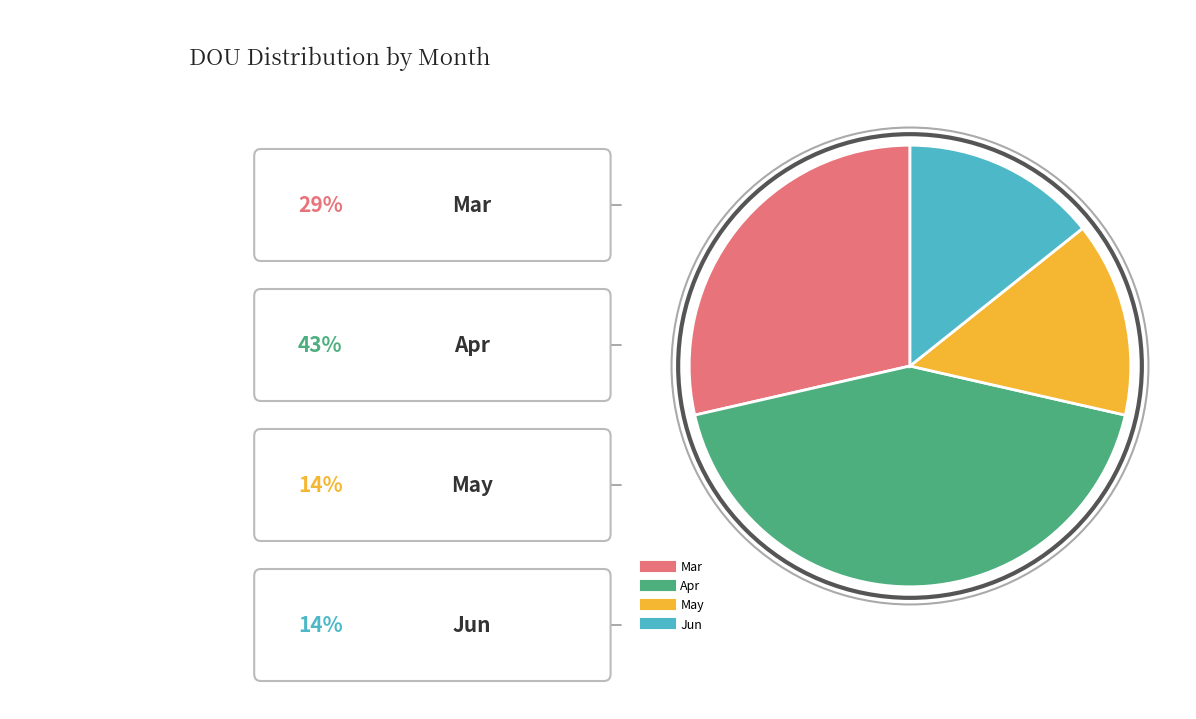

Do Mar and May together represent more than half of the pie?

No